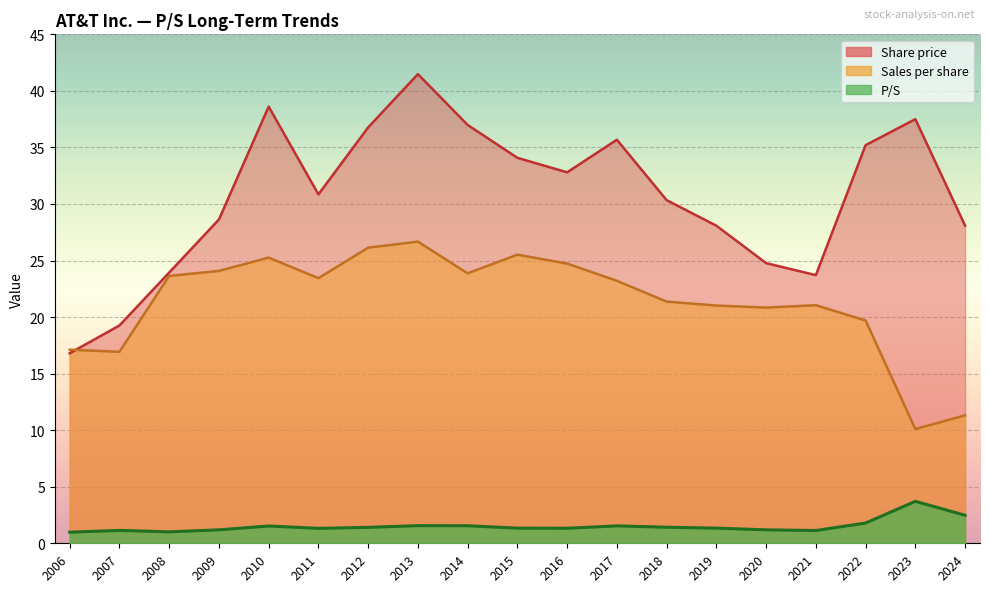

True or false: Sales per share and P/S intersect in this chart.

False